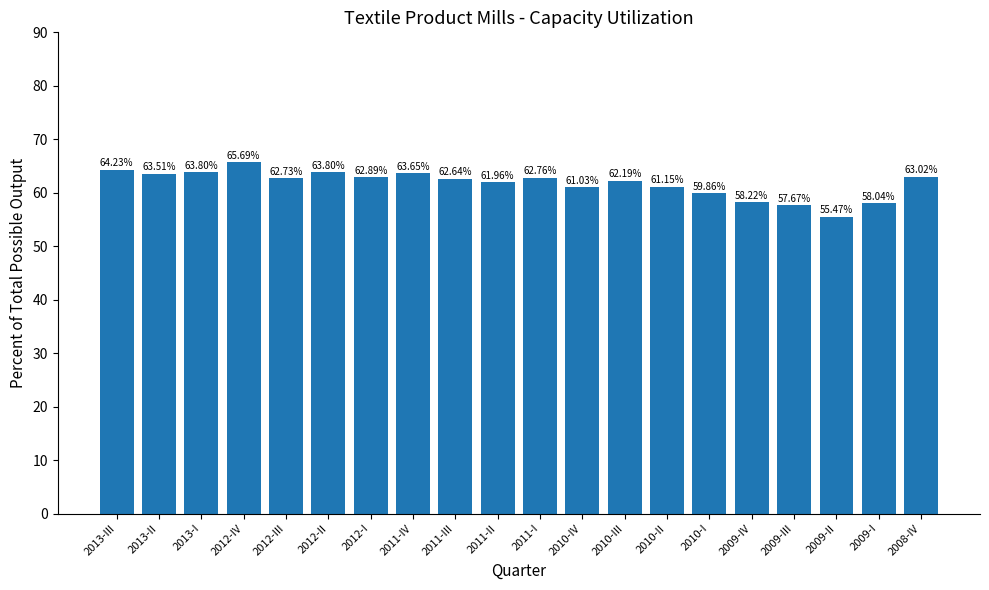

Which category has the highest value across all series?

2012-IV